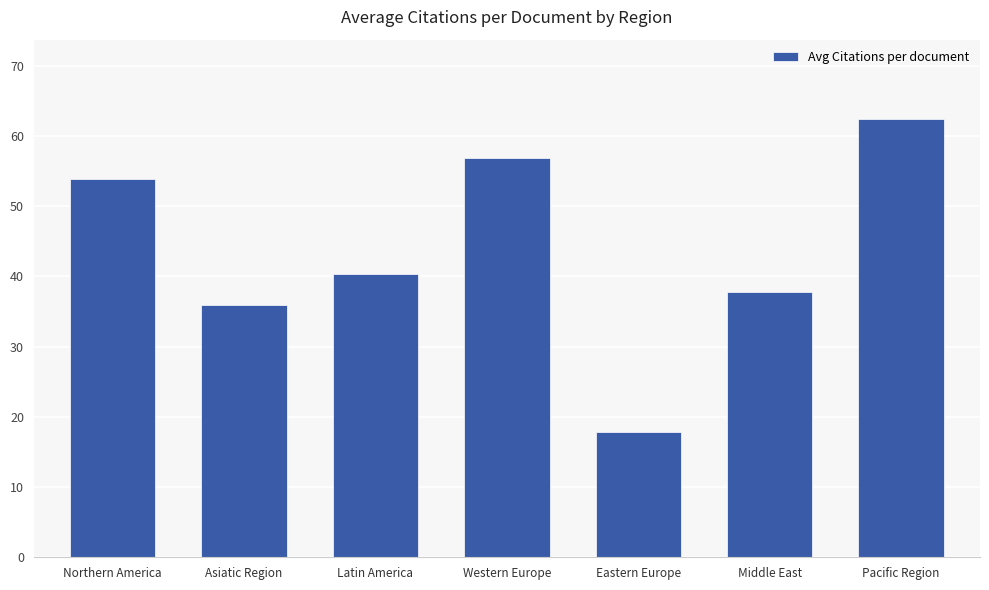

What is the value of the 3rd bar from the left?

40.3